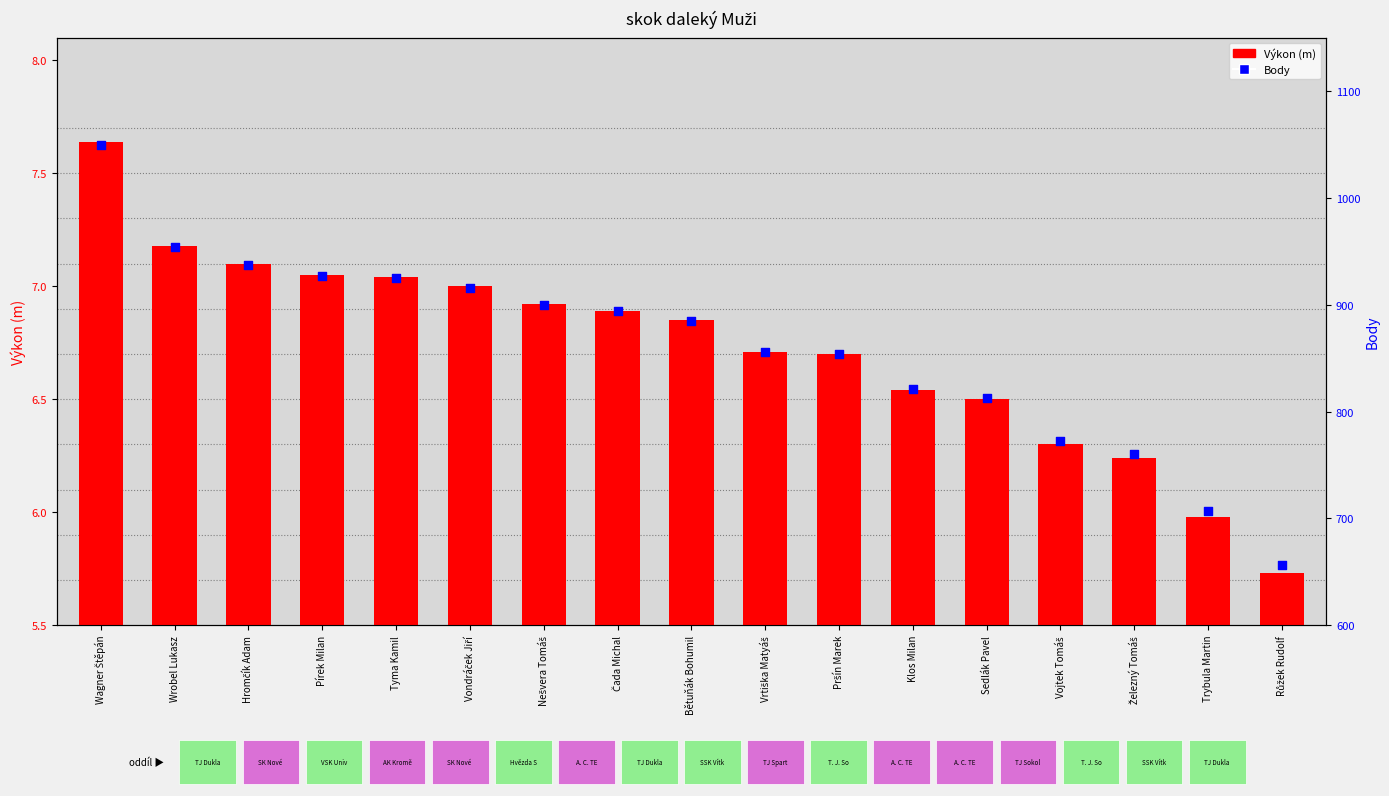

What is the total value across all series at Hromčík Adam?

944.1